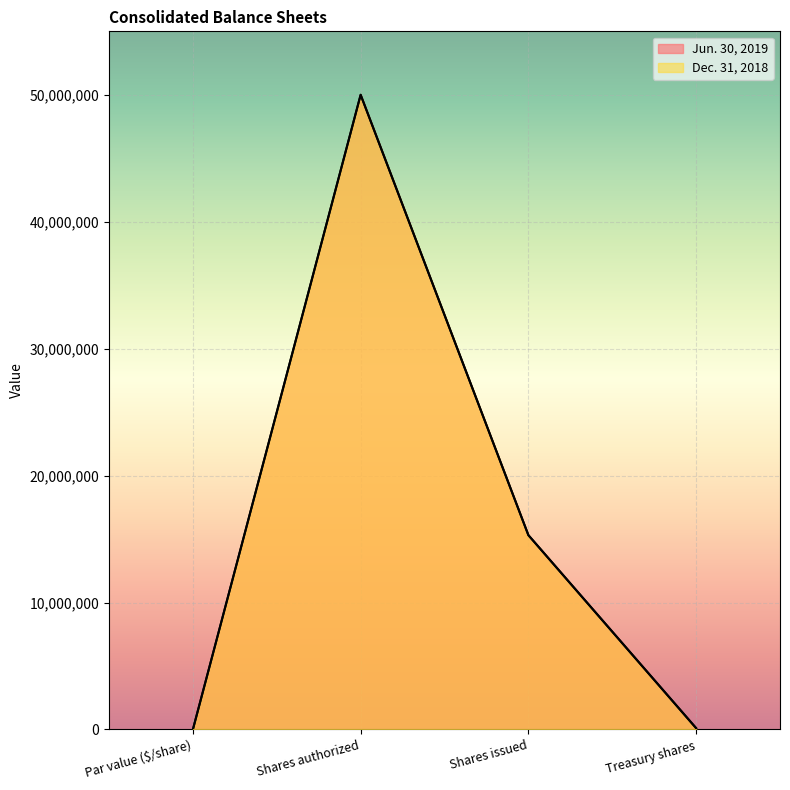

Is the value of Dec. 31, 2018 at Shares issued greater than the value of Jun. 30, 2019 at Par value ($/share)?

Yes